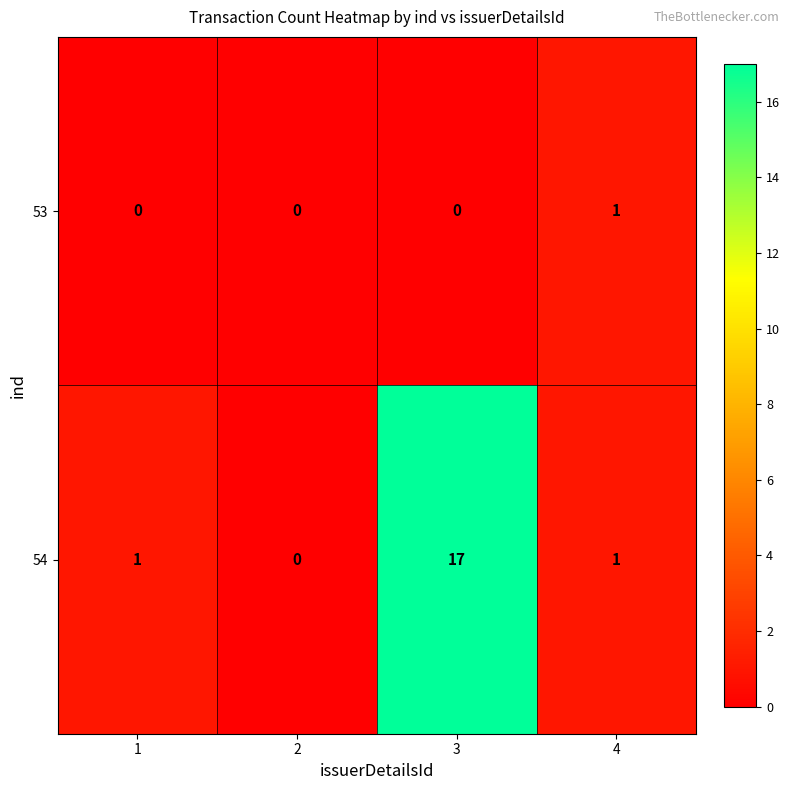

Rank the series by their average value, from lowest to highest.

53, 54